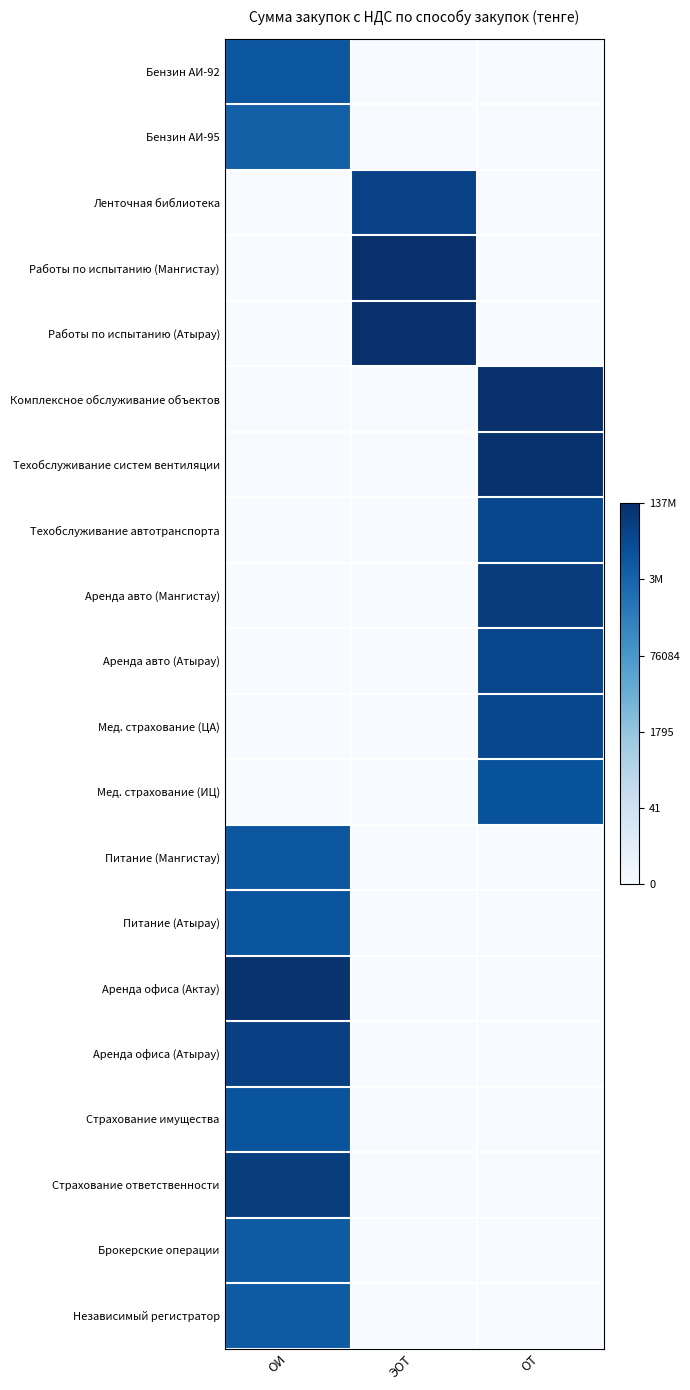

What is the difference between the highest and lowest values at ОТ?

18.7